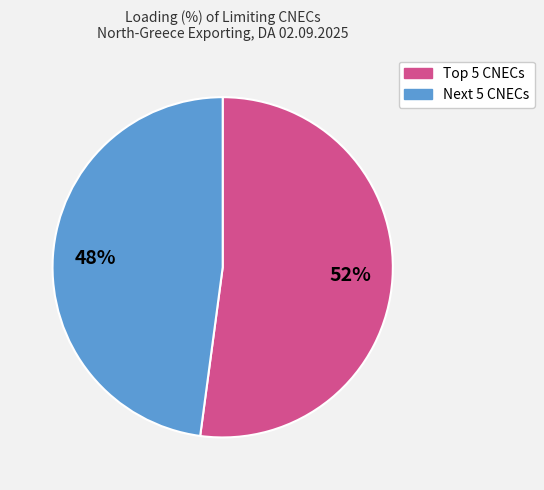

To the nearest percent, what is the difference between the largest and smallest slice percentages?

4%